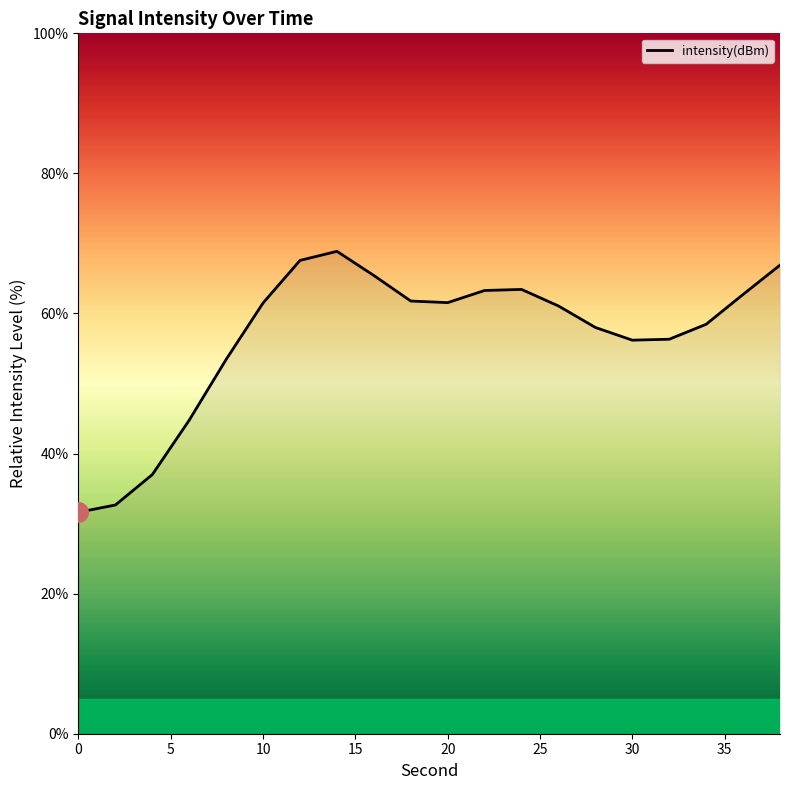

What is the smallest value displayed?

31.6